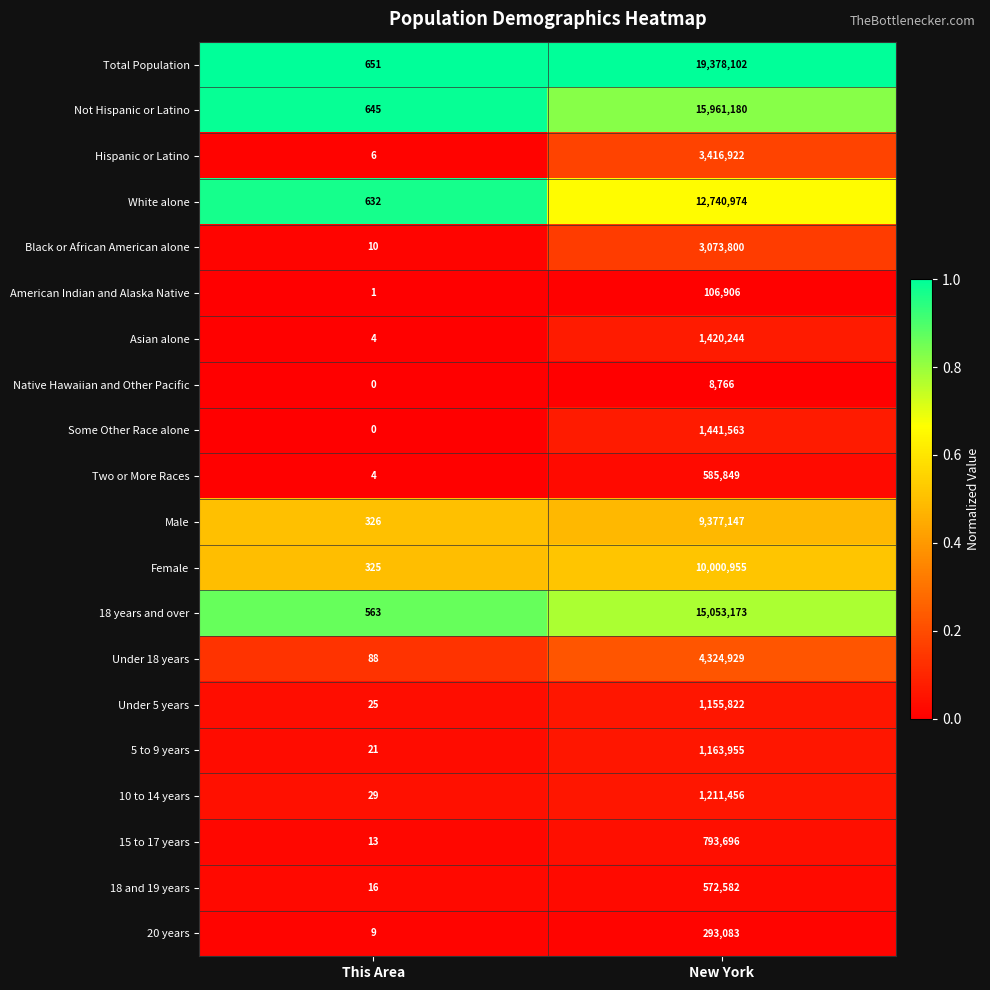

Where is American Indian and Alaska Native nearest to the value 53453?

This Area